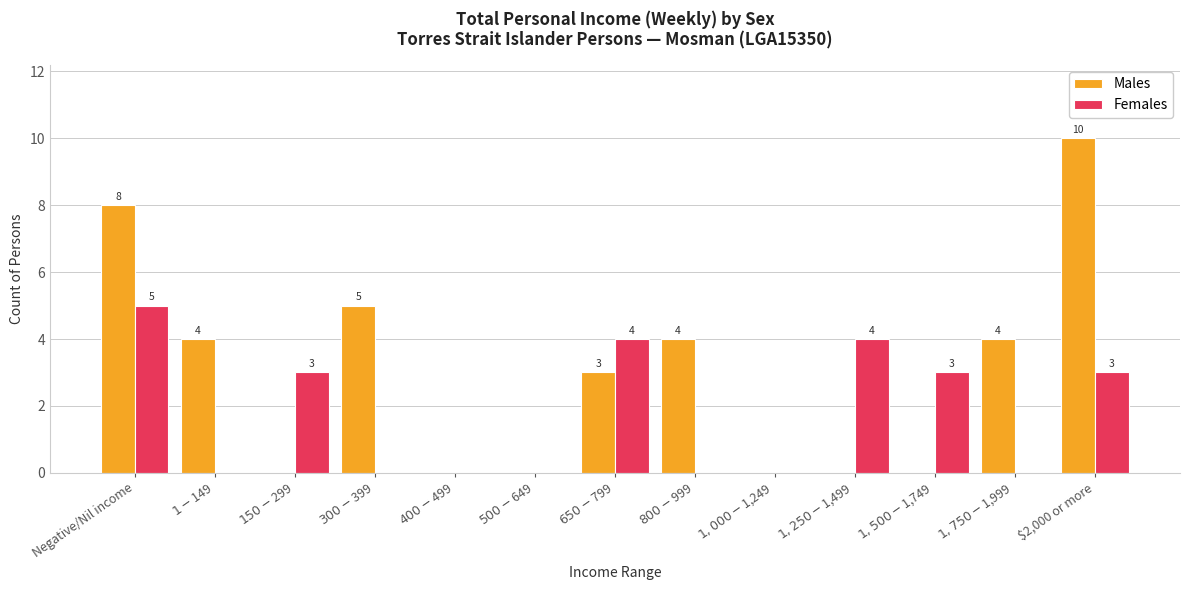

What is the difference between the Males values at $2,000 or more and $1,750-$1,999?

6